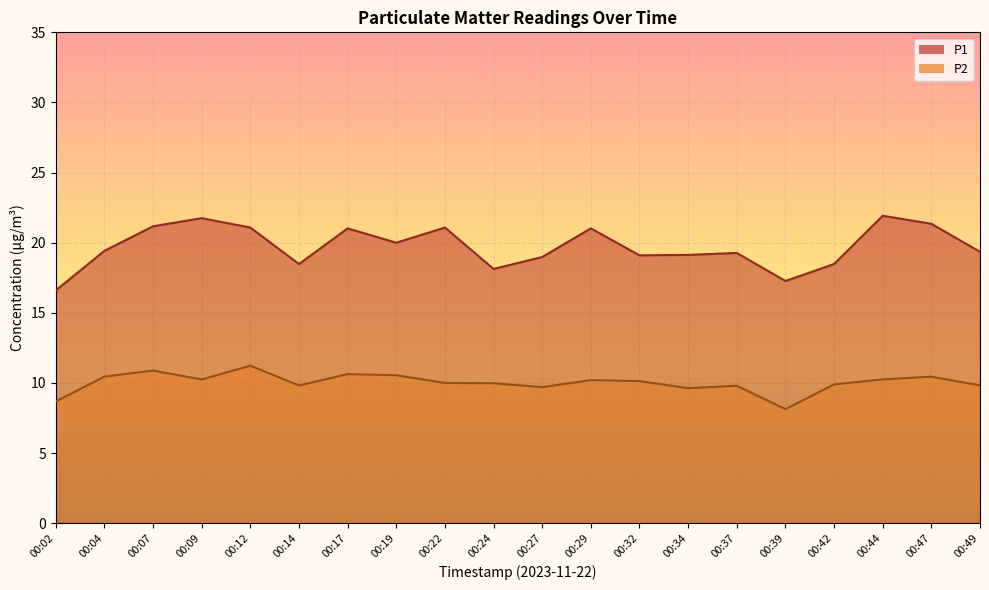

What are all the series names shown in the legend?

P1, P2